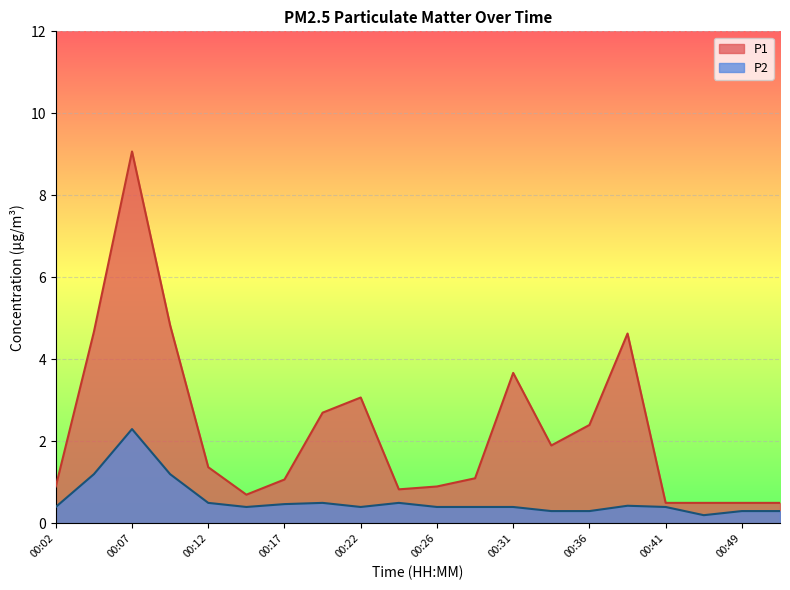

Which label corresponds to the smallest value in the chart?

00:47